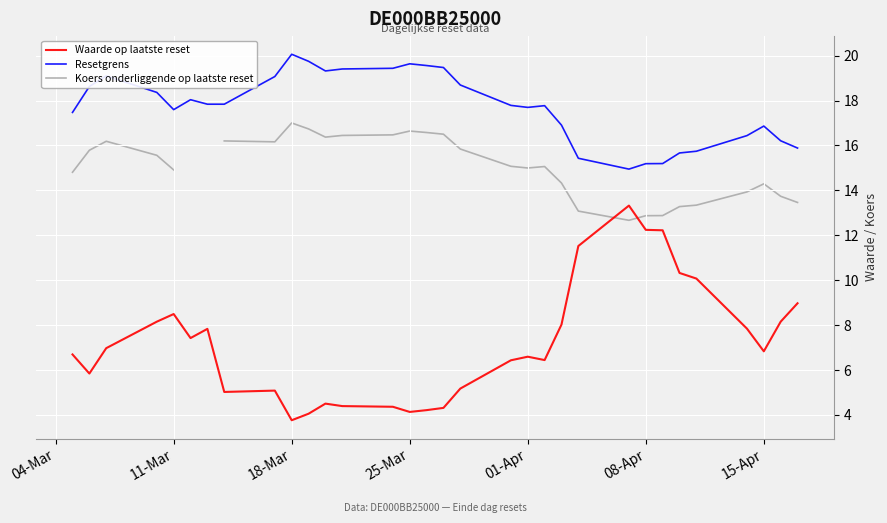

True or false: Waarde op laatste reset has a value of 4.1 at 25-Mar.

True